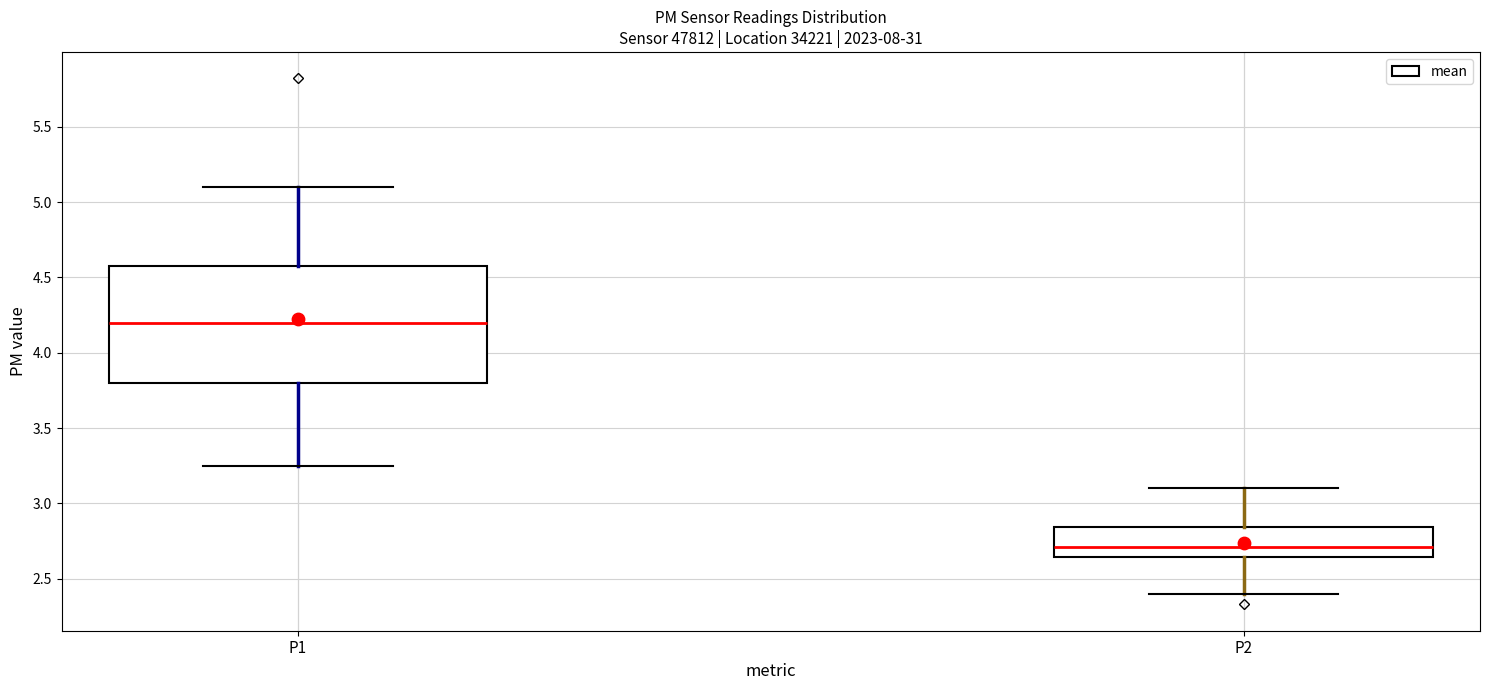

Reading left to right, transcribe this box plot: for each box, give where its median line is, the range the box spans, and where its two whiskers end, as read against the y-axis. The values are not printed on the chart, so give them approximately, as read against the axis.

P1: median 4.20, box 3.80 to 4.60, whiskers 3.25 to 5.10
P2: median 2.70, box 2.65 to 2.85, whiskers 2.40 to 3.10